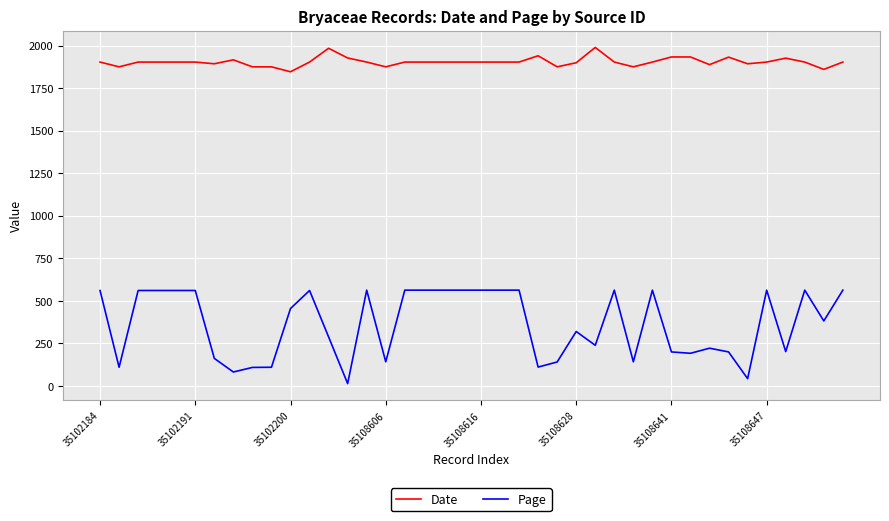

Which series has the largest total across all categories?

Date